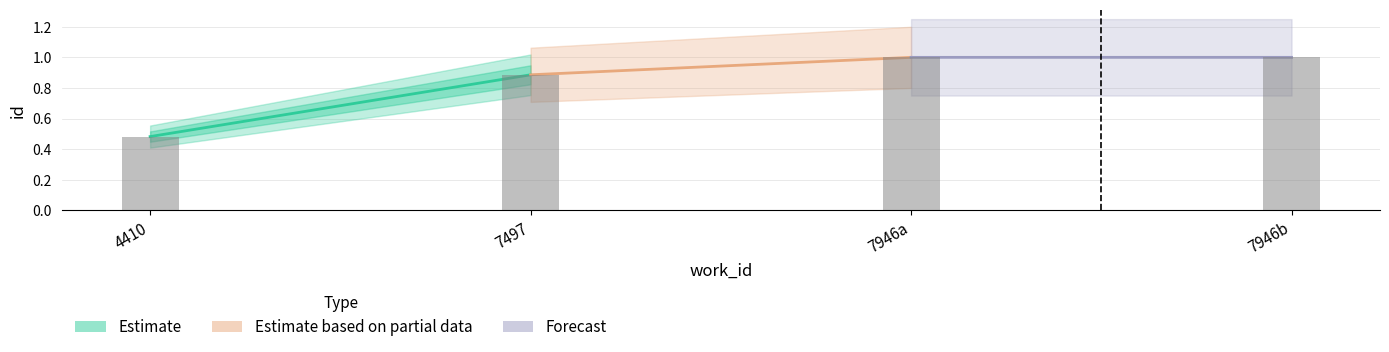

What is the sum of the values at 4410 and 7497?

1.4